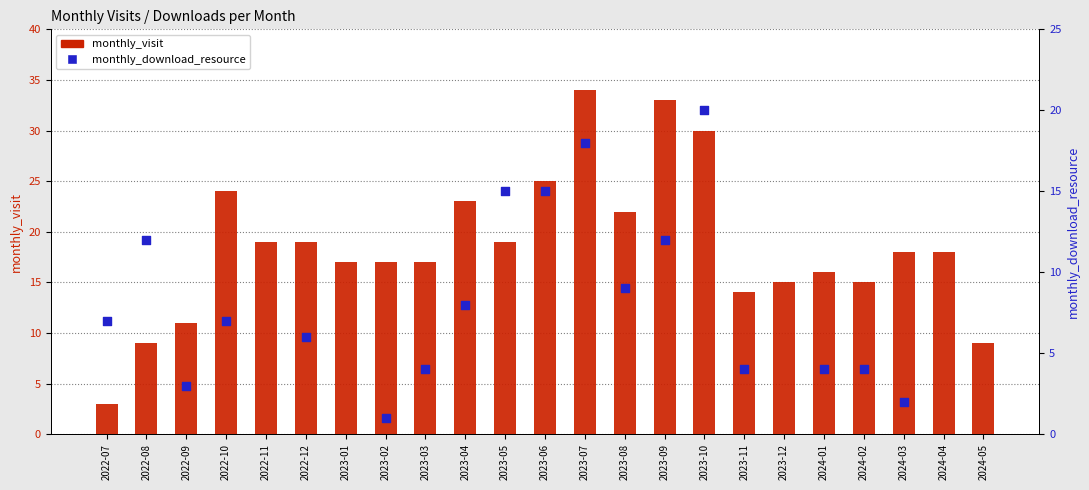

At which category is the sum across all series the highest?

2023-07